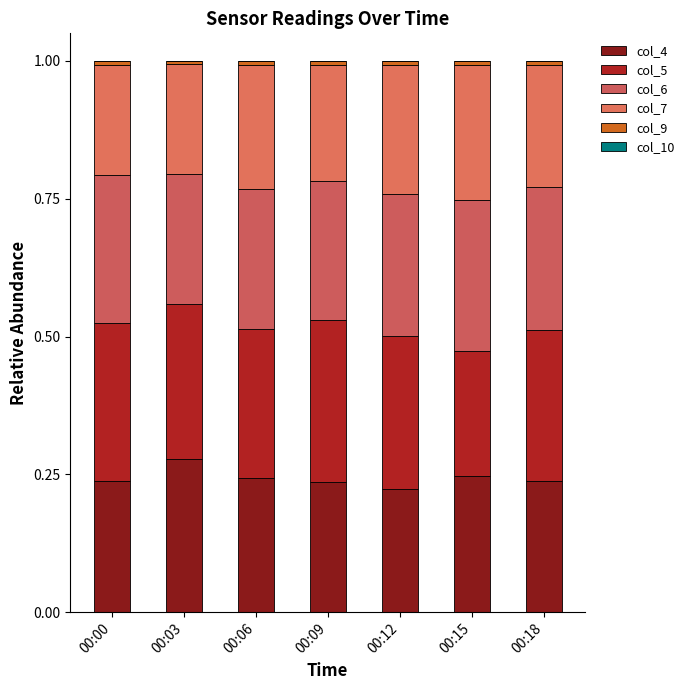

Does the chart contain any negative values?

No